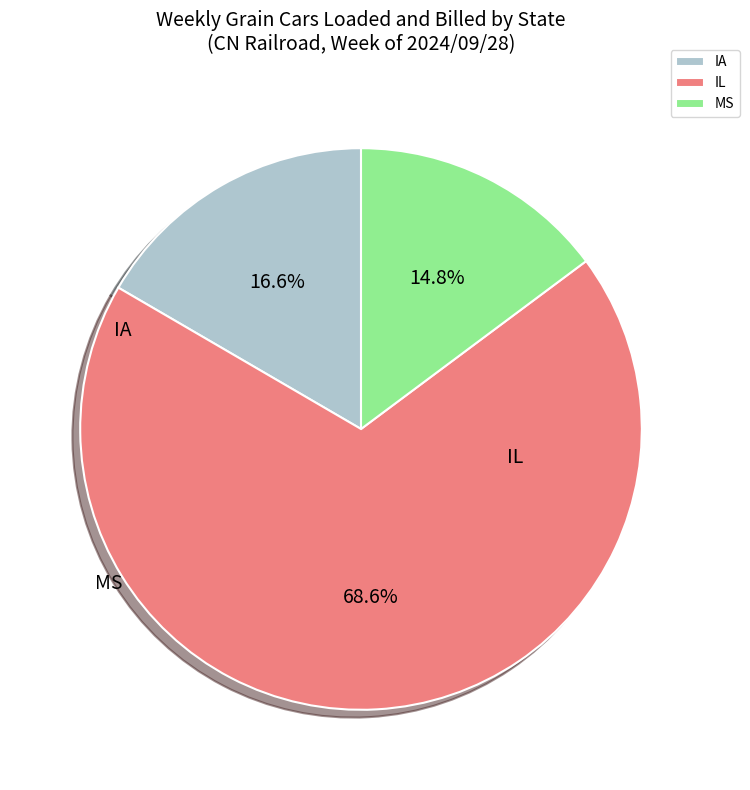

True or false: MS accounts for 15% of the total.

True